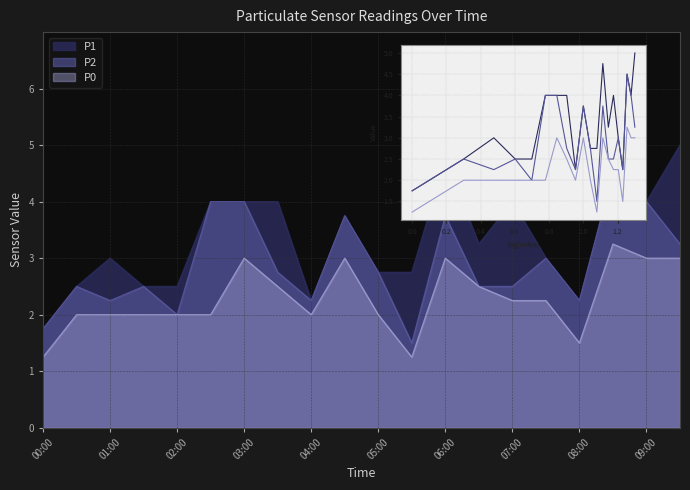

True or false: P1 and P2 cross at least once.

False